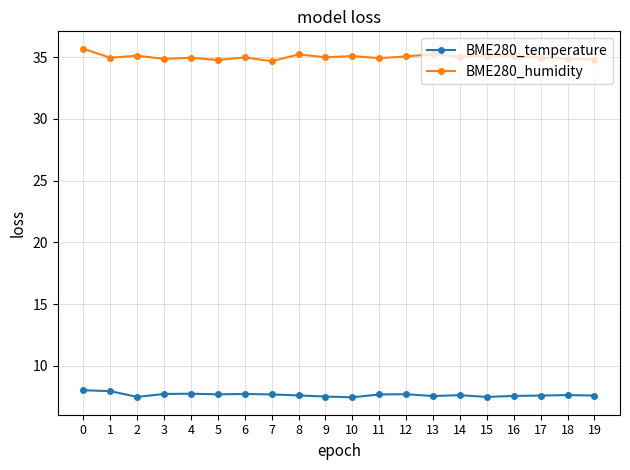

What is the sum of the BME280_humidity values at 8 and 17?

70.2